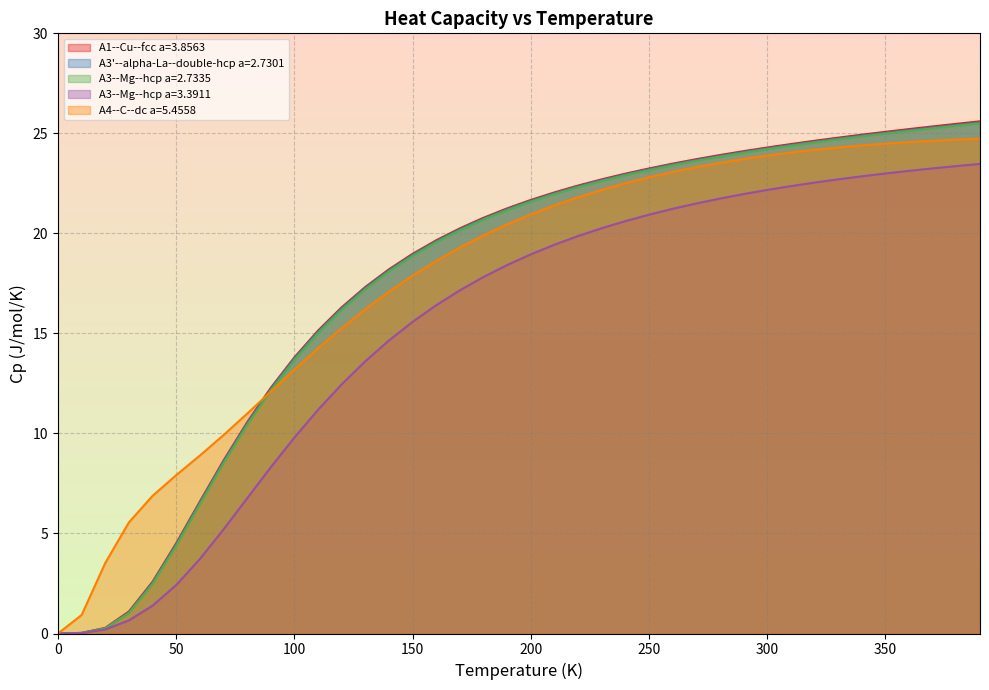

Which series has the widest spread of values?

A1--Cu--fcc a=3.8563